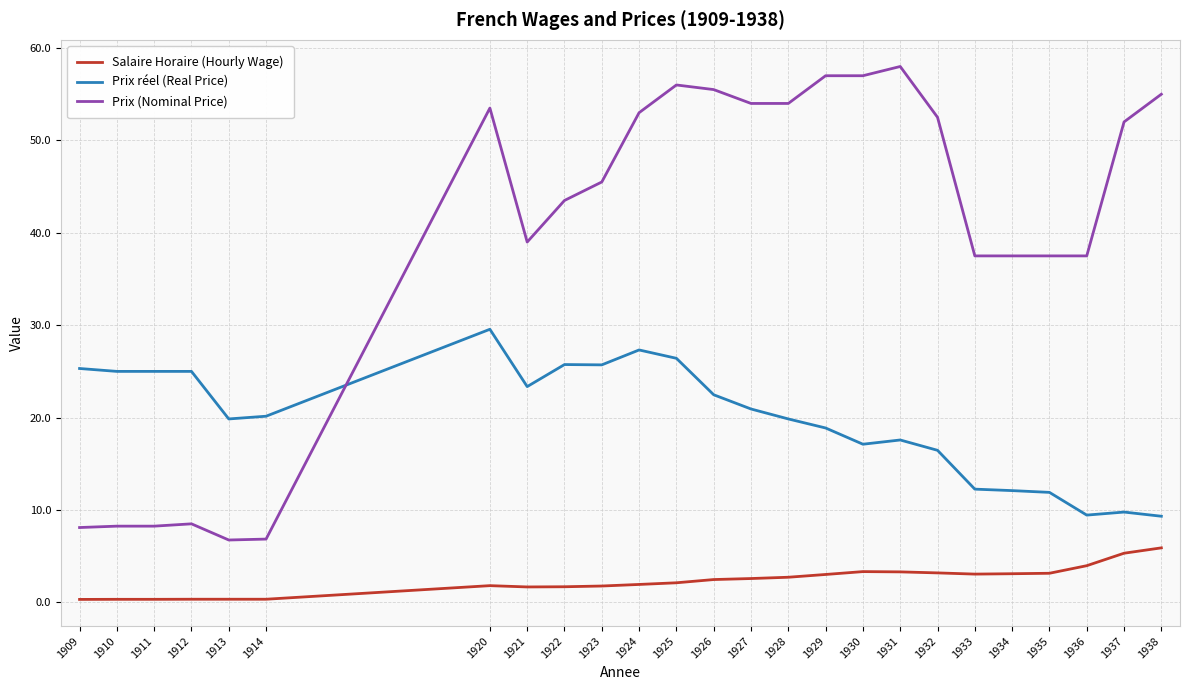

True or false: Prix réel (Real Price) has a value of 7.0 at 1926.

False